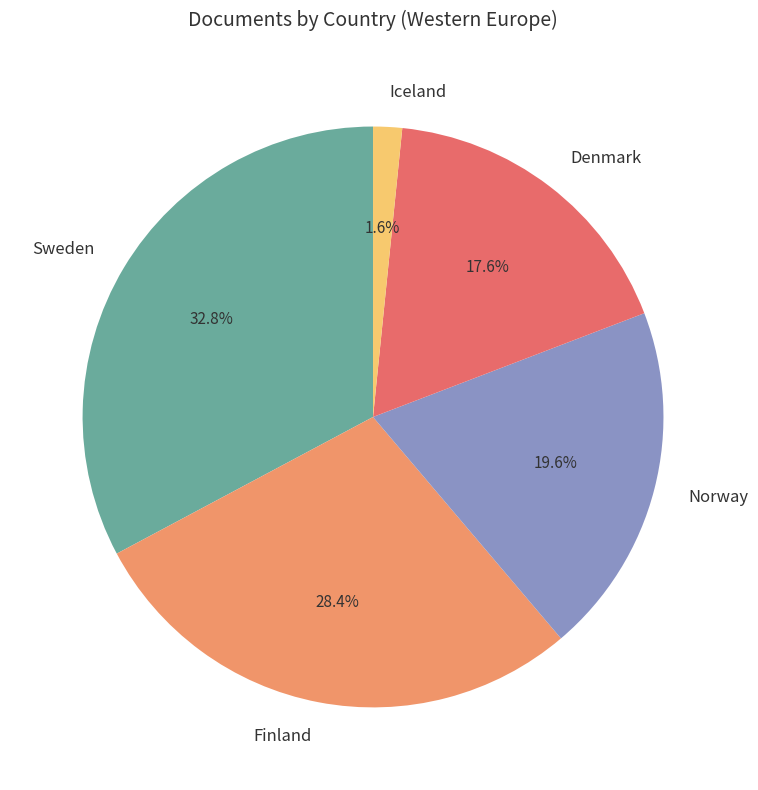

Does any single category account for the majority?

No